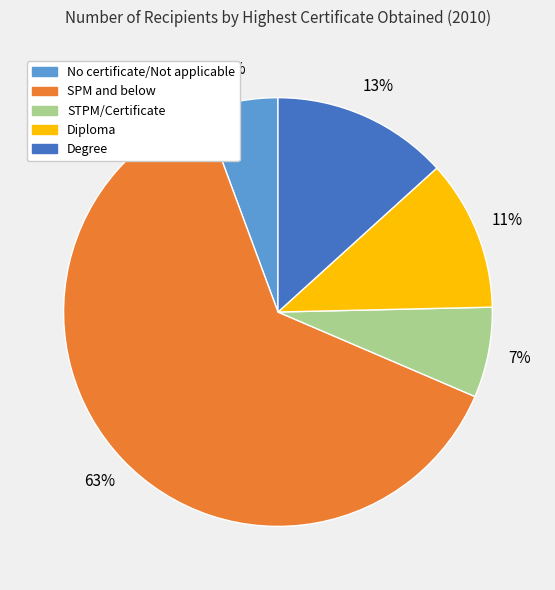

What is the ratio of the value at STPM/Certificate to the value at Diploma?

0.6